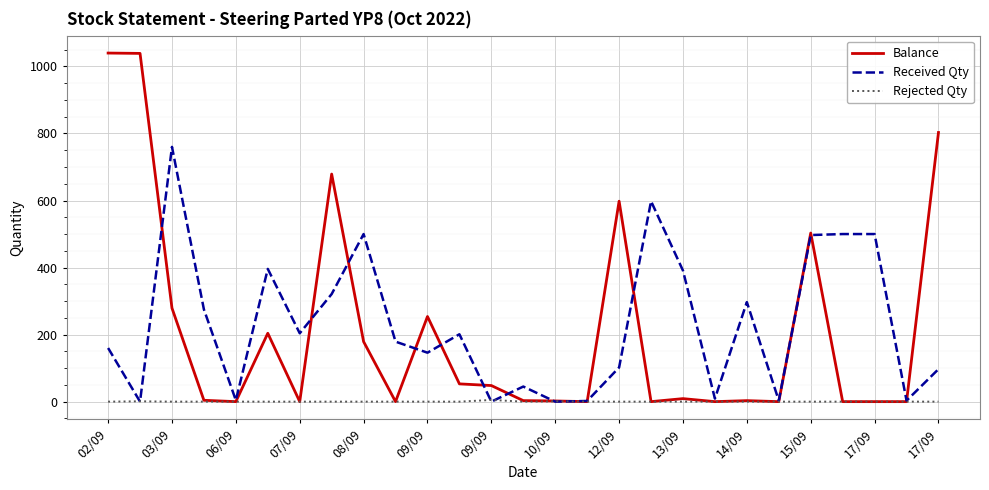

Which series has the largest range (max minus min)?

Balance